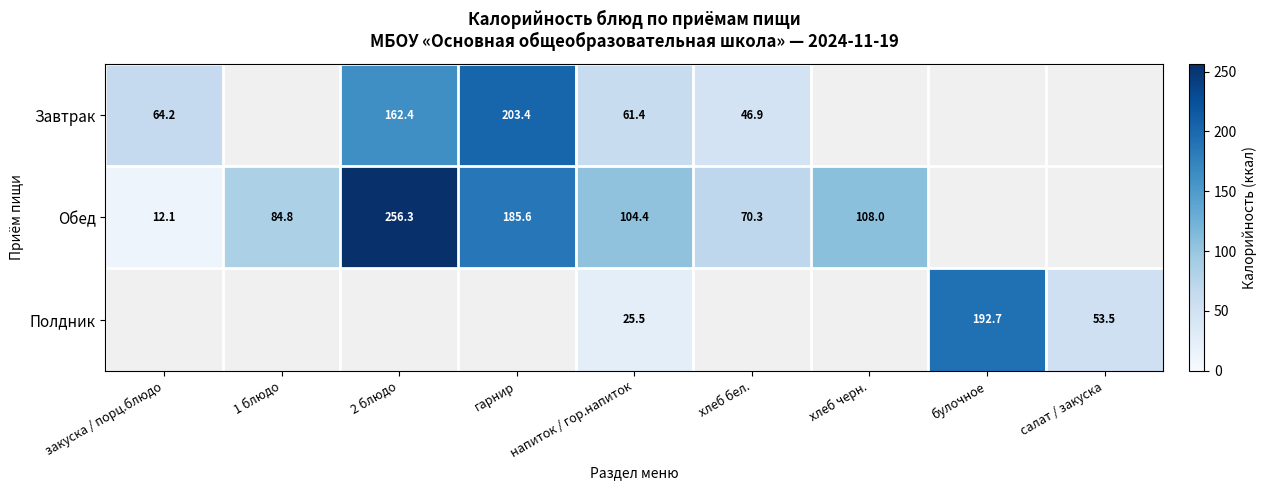

The value of Обед at 1 блюдо is 142.0. True or false?

False